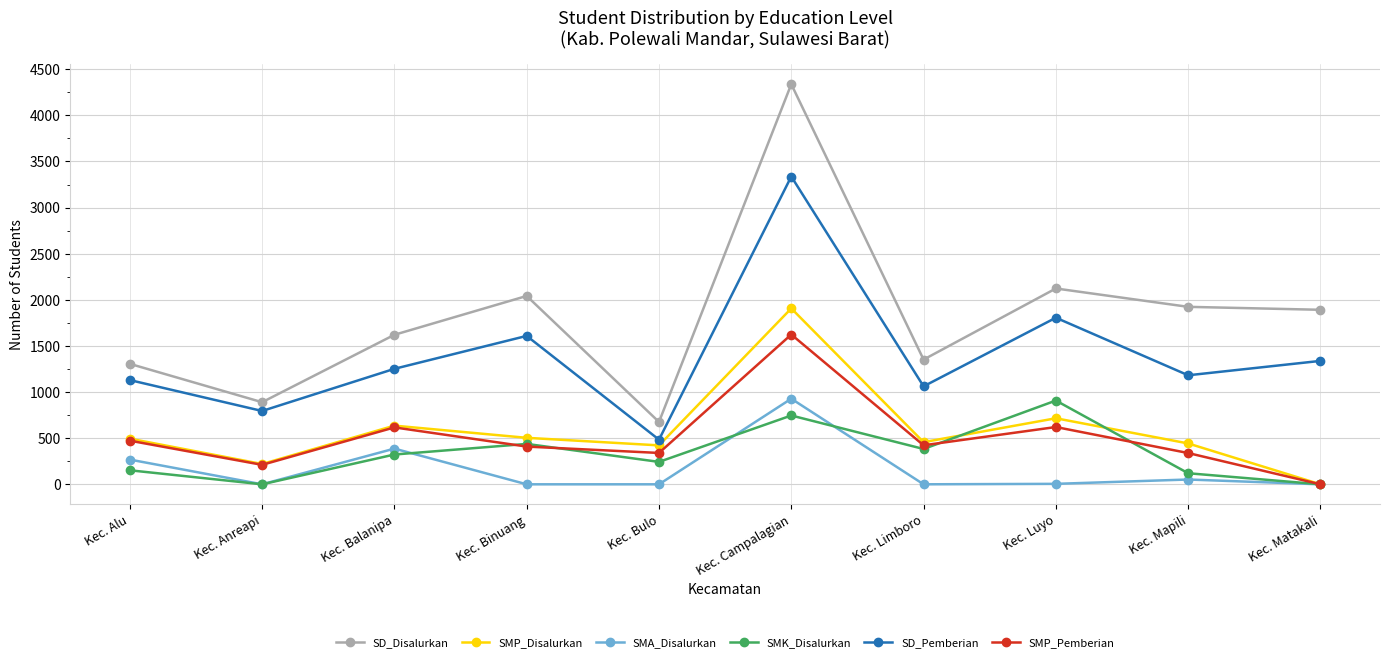

What is the total value across all series at Kec. Binuang?

5002